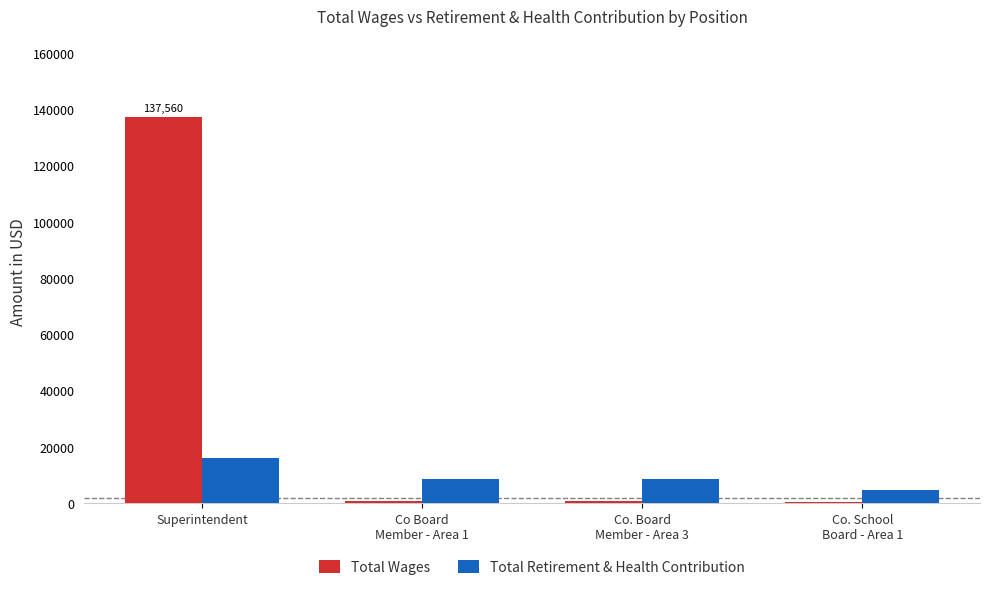

At which category is the sum across all series the highest?

Superintendent